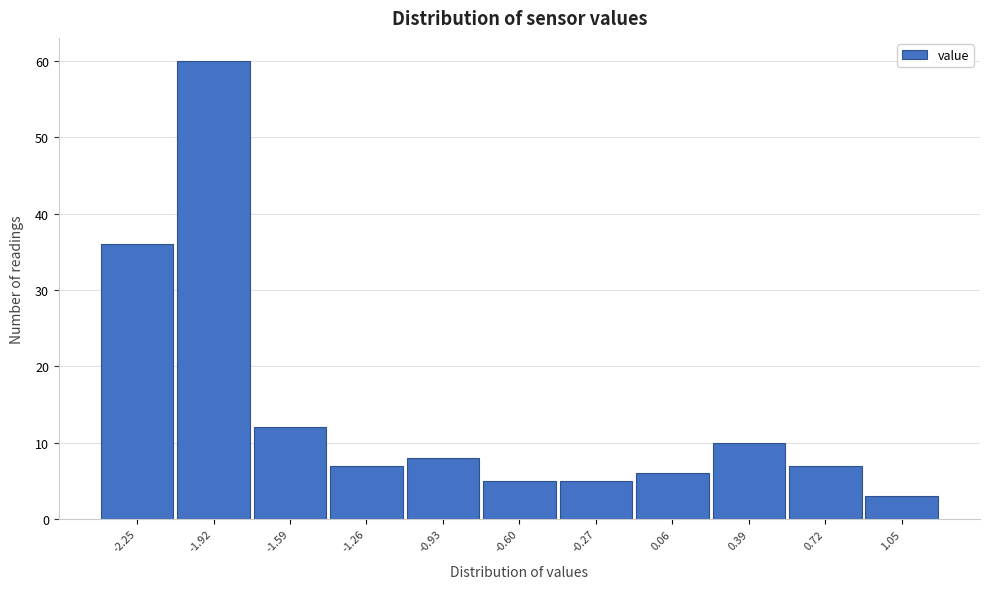

Reading right to left, list all the values displayed in this chart.

3	7	10	6	5	5	8	7	12	60	36